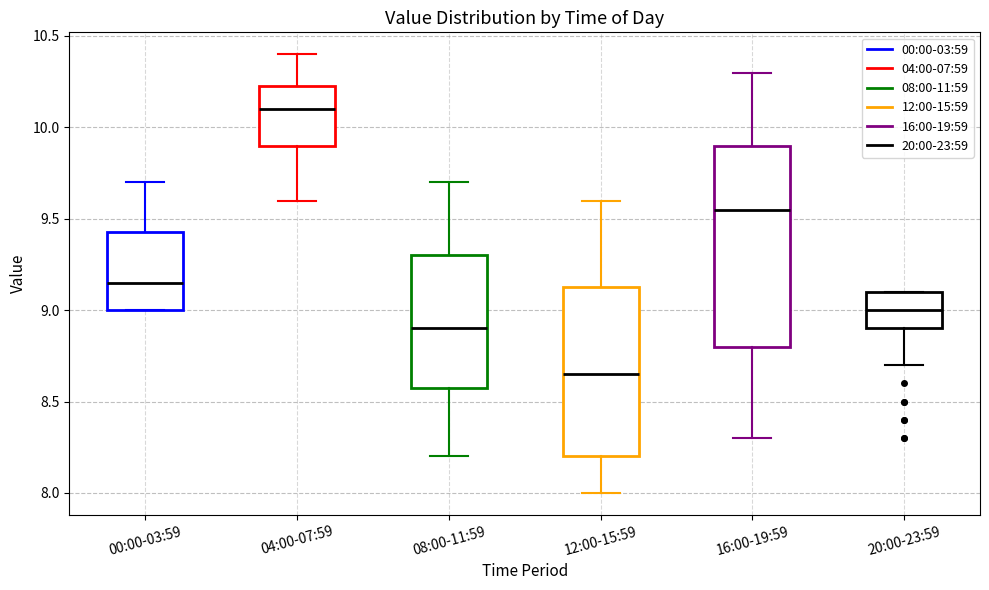

Reading left to right, transcribe this box plot: for each box, give where its median line is, the range the box spans, and where its two whiskers end, as read against the y-axis. The values are not printed on the chart, so give them approximately, as read against the axis.

00:00-03:59: median 9.15, box 9.00 to 9.45, whiskers 9.00 to 9.70
04:00-07:59: median 10.10, box 9.90 to 10.25, whiskers 9.60 to 10.40
08:00-11:59: median 8.90, box 8.60 to 9.30, whiskers 8.20 to 9.70
12:00-15:59: median 8.65, box 8.20 to 9.15, whiskers 8.00 to 9.60
16:00-19:59: median 9.55, box 8.80 to 9.90, whiskers 8.30 to 10.30
20:00-23:59: median 9.00, box 8.90 to 9.10, whiskers 8.70 to 9.10